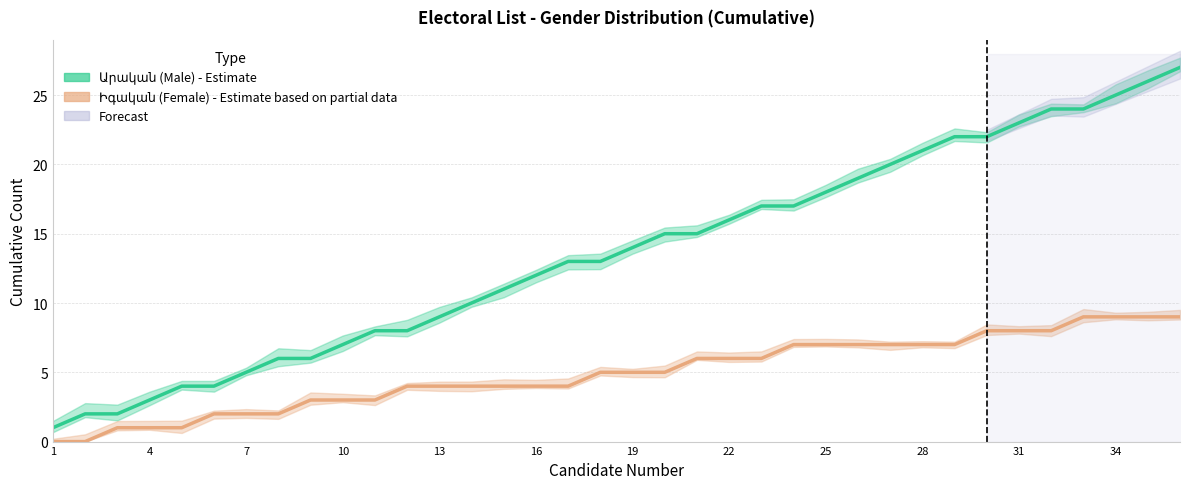

Does the chart display data point markers on the line(s)?

No